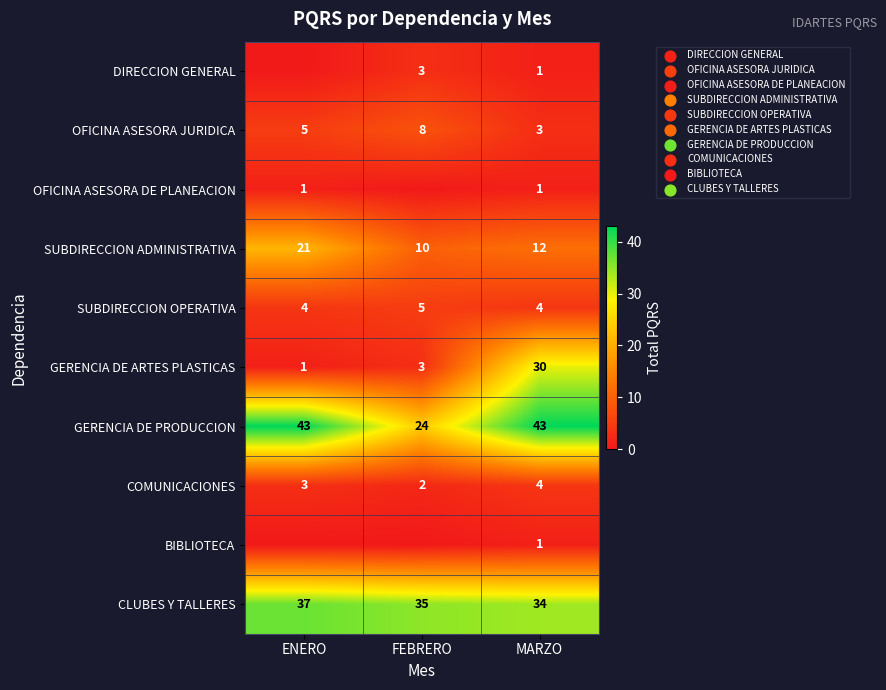

What is the approximate value of SUBDIRECCION ADMINISTRATIVA at MARZO?

12